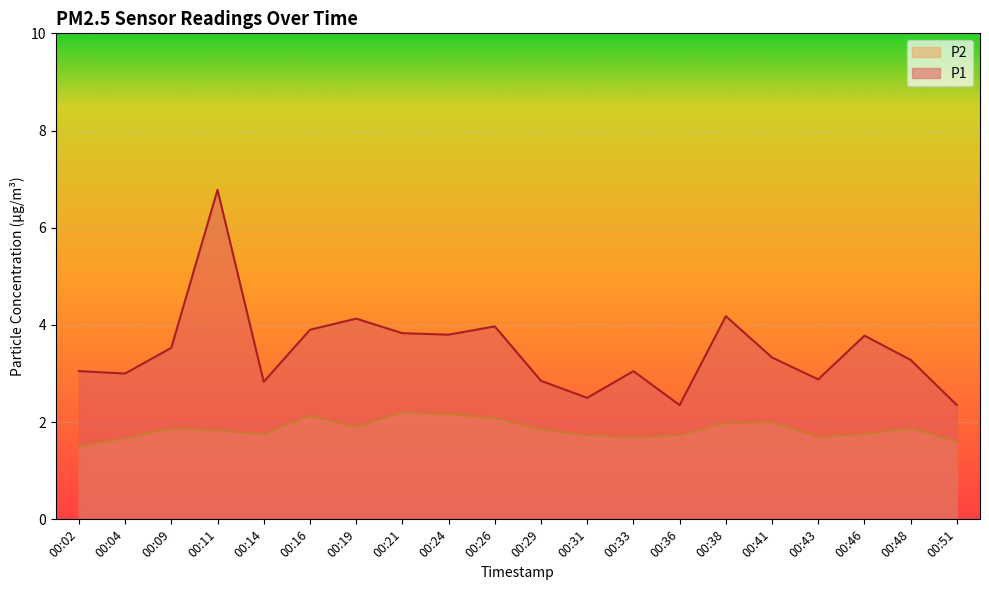

How many categories are shown in the chart?

20